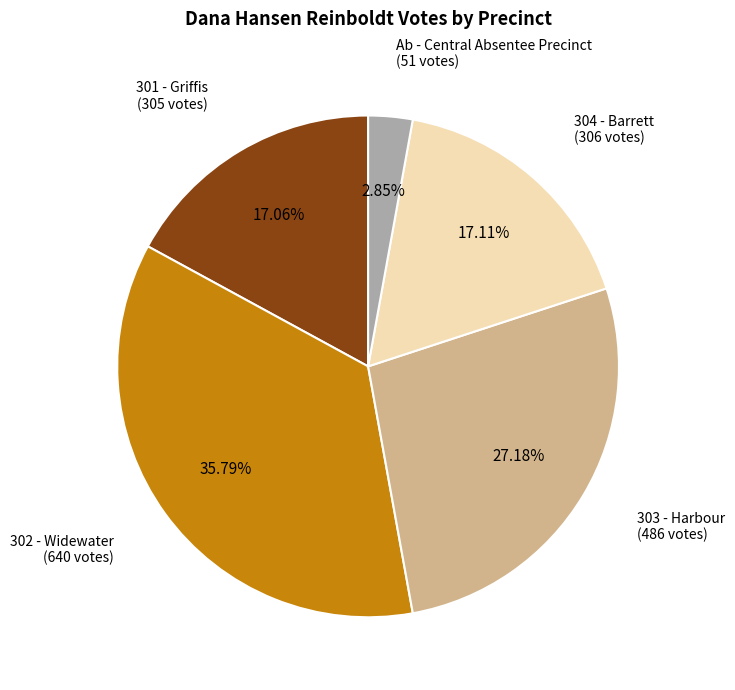

Is Ab - Central Absentee Precinct the majority of the pie?

No